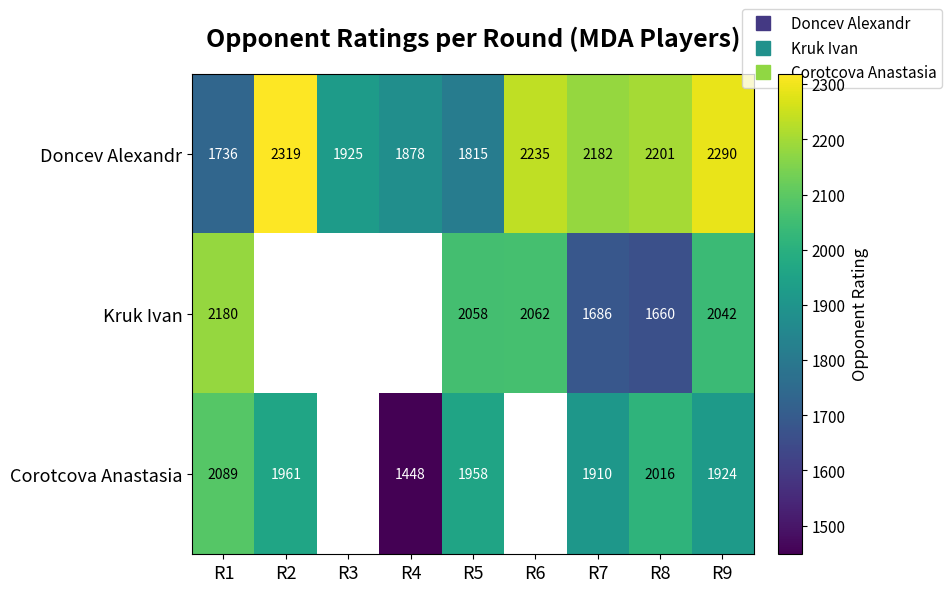

How many values in the Corotcova Anastasia series are below 1924?

2